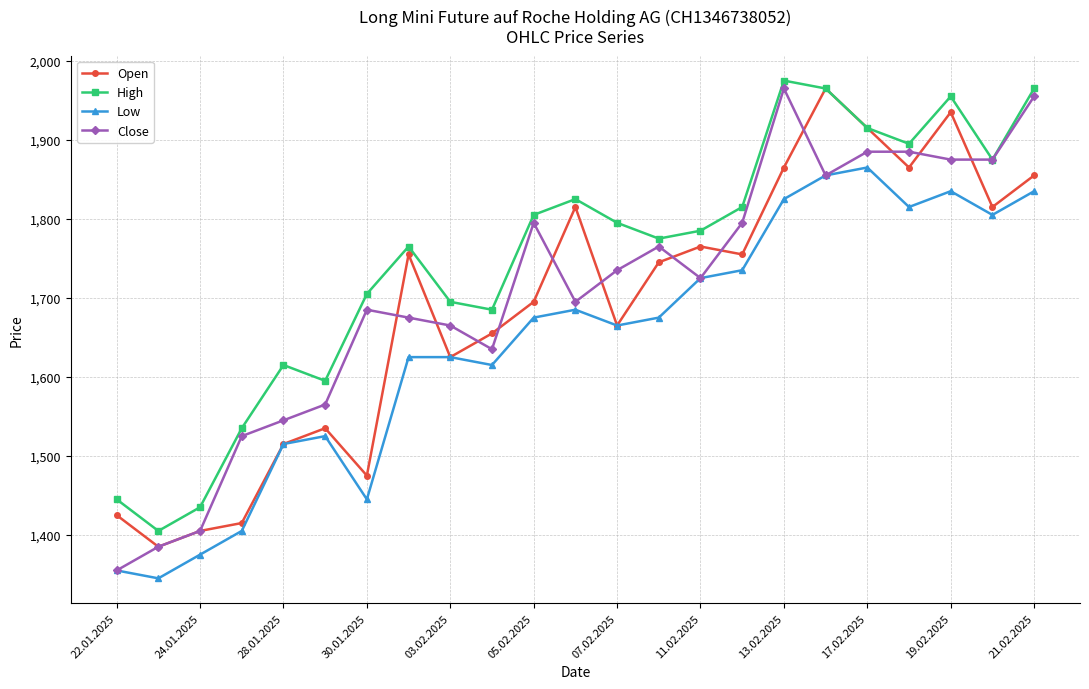

True or false: Low has more than 0 points higher than both neighbors.

True